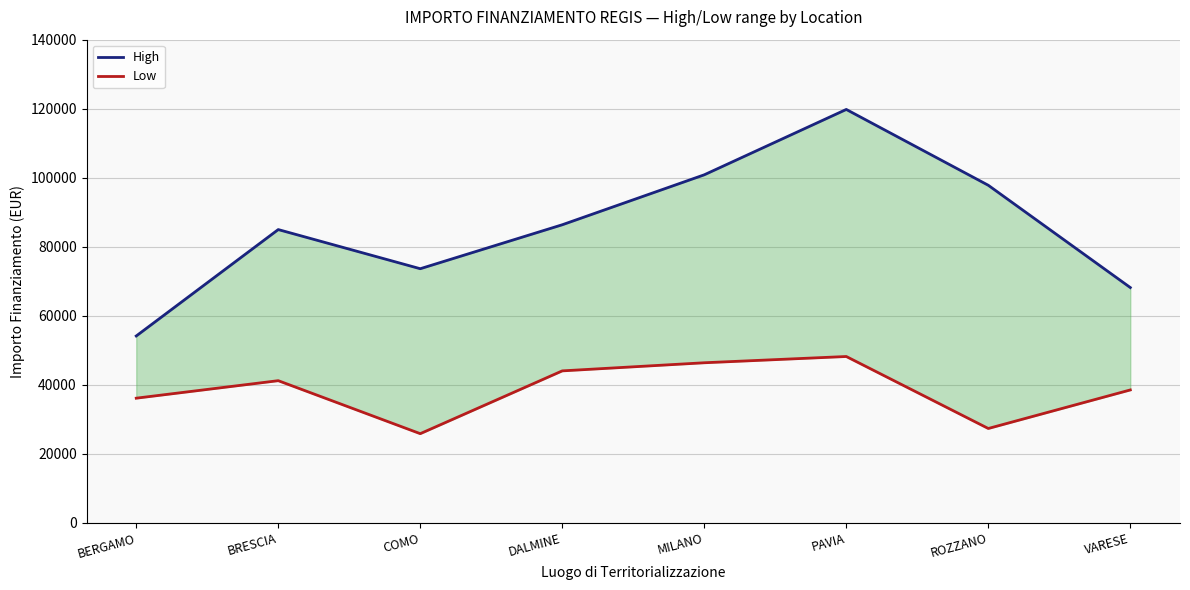

At how many categories does at least one series exceed 102932?

1